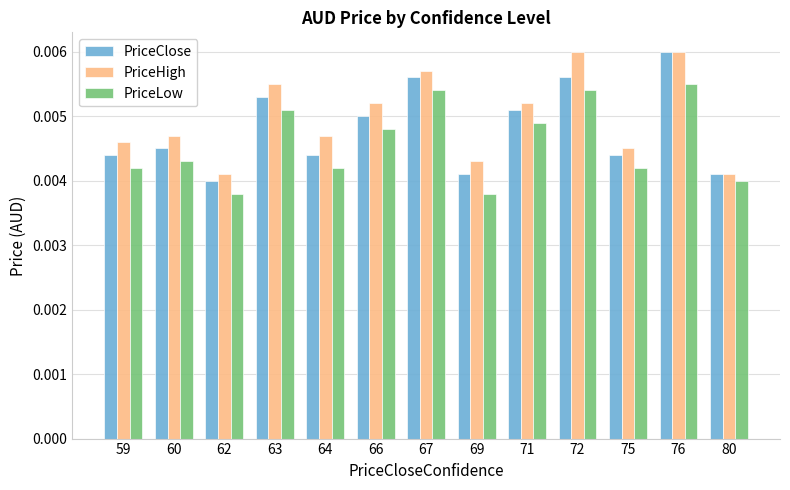

At which label is PriceClose closest to 0?

62